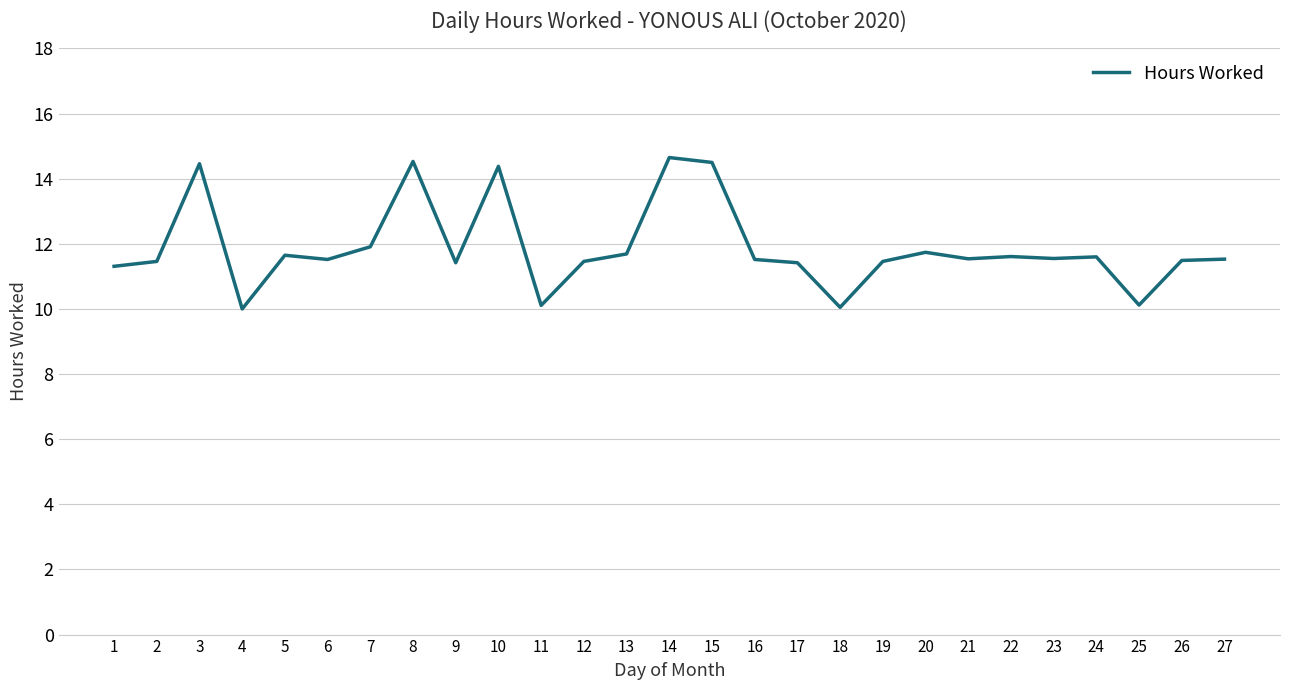

At which category does the data reach its first local peak?

3